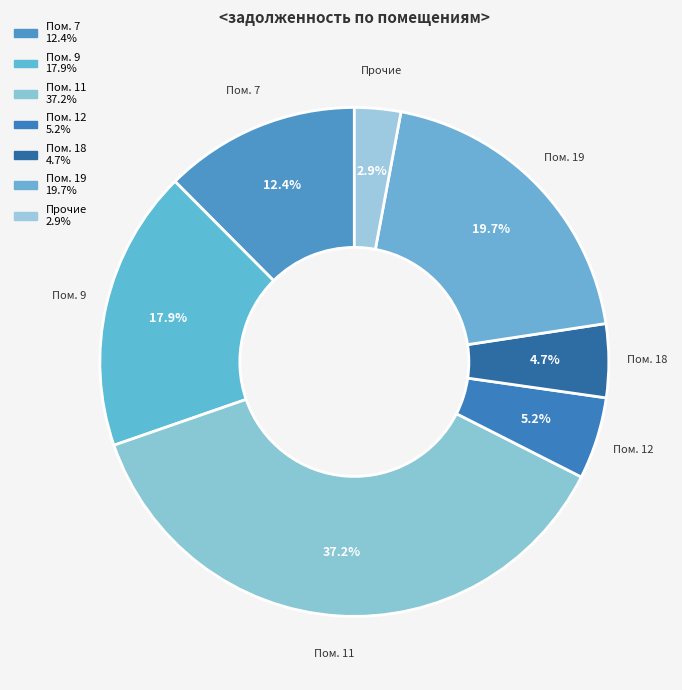

How many slices are in this pie chart?

7